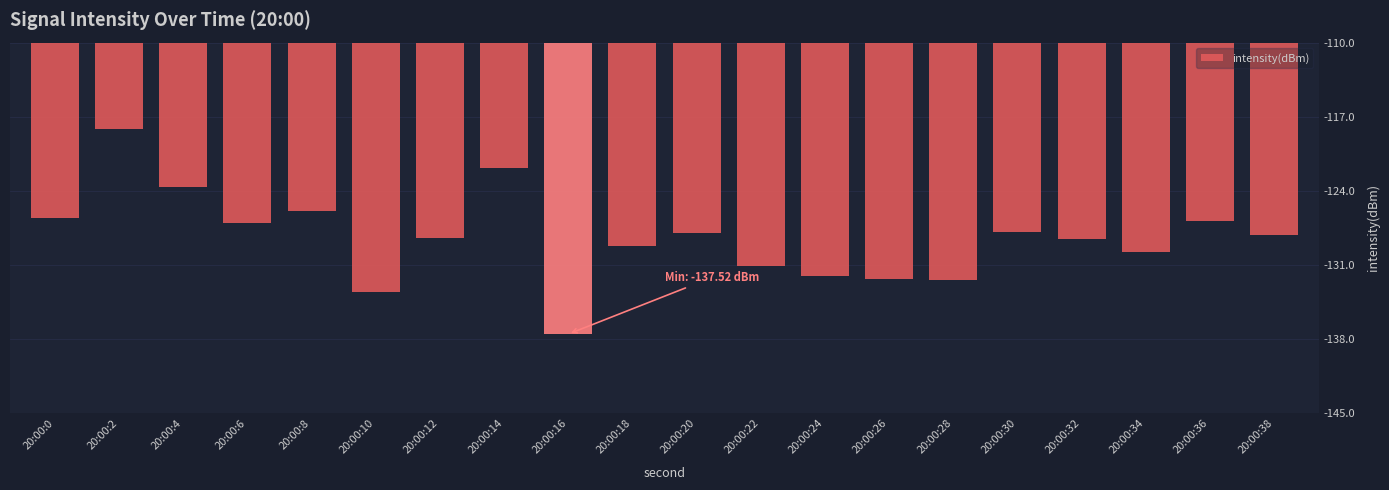

Is it true that the value at 20:00:30 is -171.8?

False